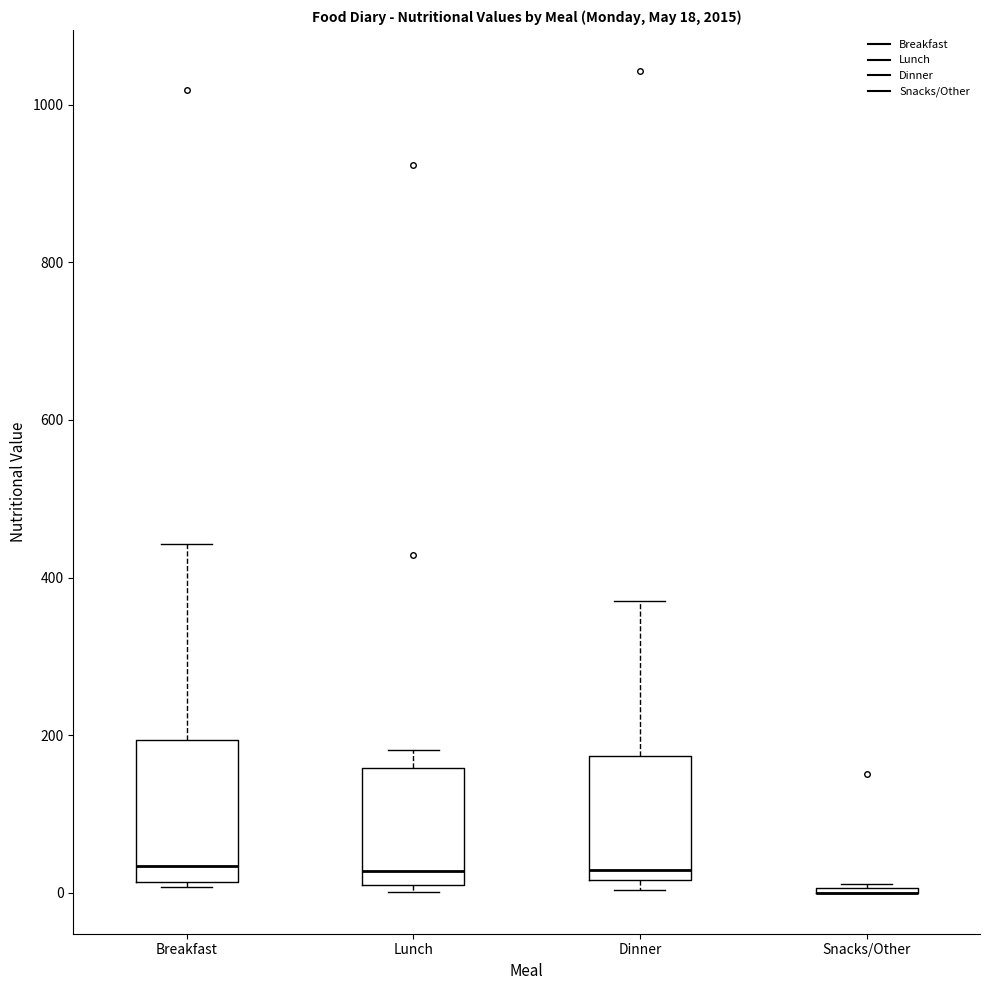

Which box is the tallest, from its lower edge to its upper edge?

Breakfast